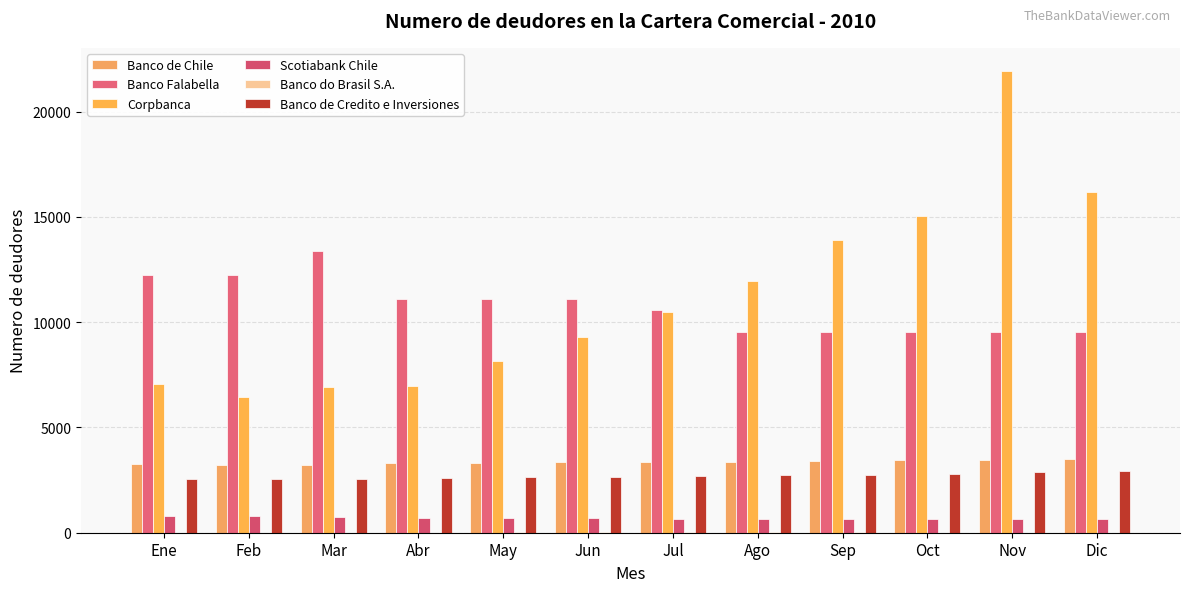

Read the Corpbanca value at Abr, to the nearest 10.

6980